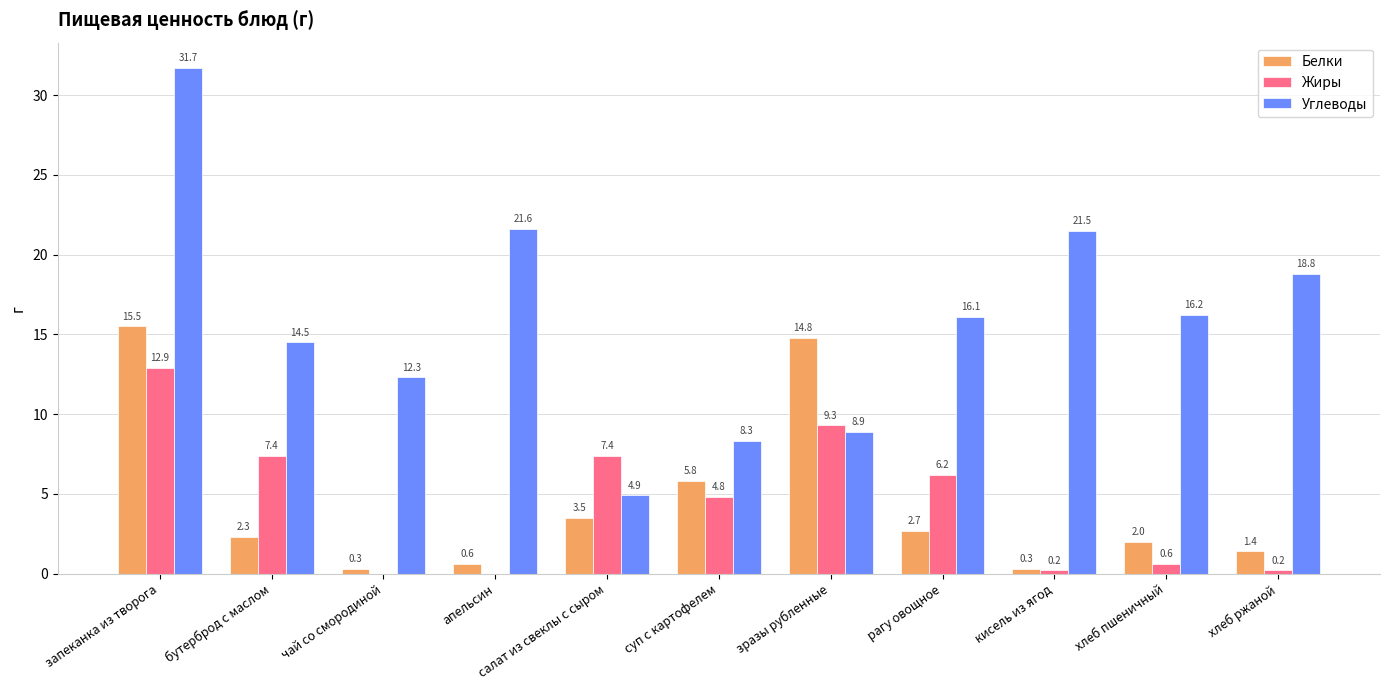

Which series changed the most between суп с картофелем and хлеб ржаной?

Углеводы